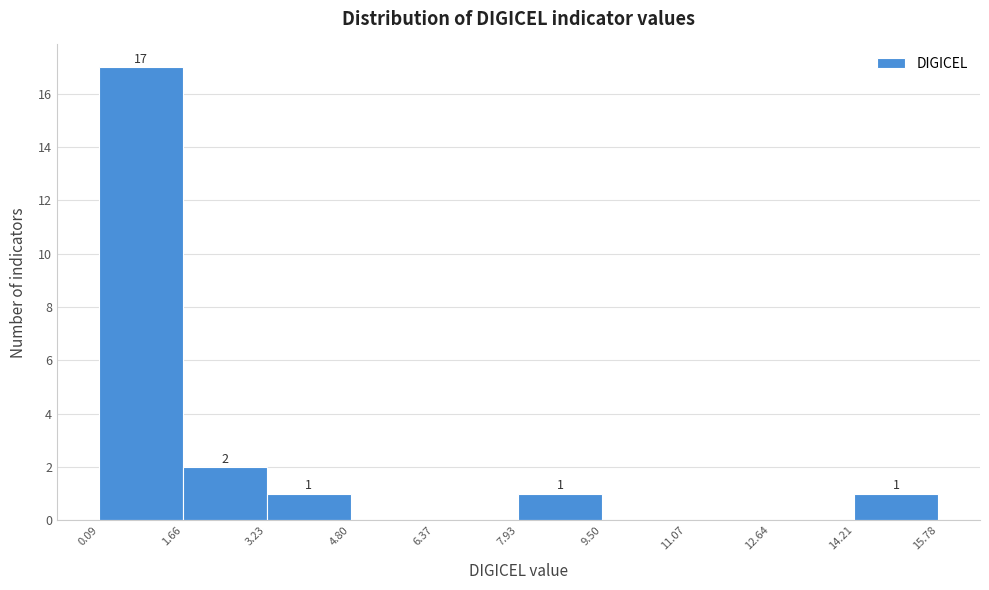

Over which range of the x-axis is the bar tallest?

0.09 to 1.66